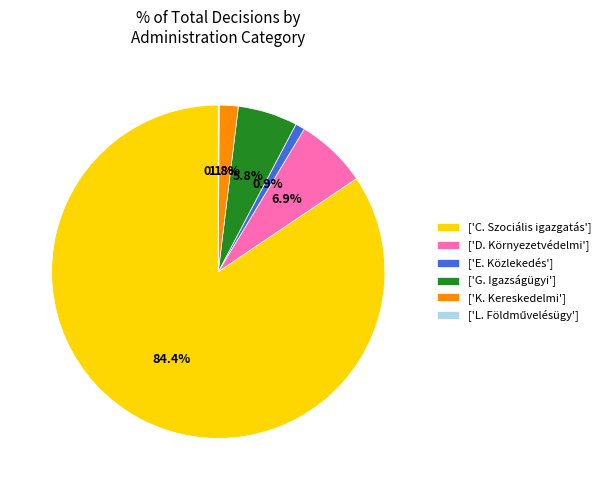

What is the majority slice?

['C. Szociális igazgatás']